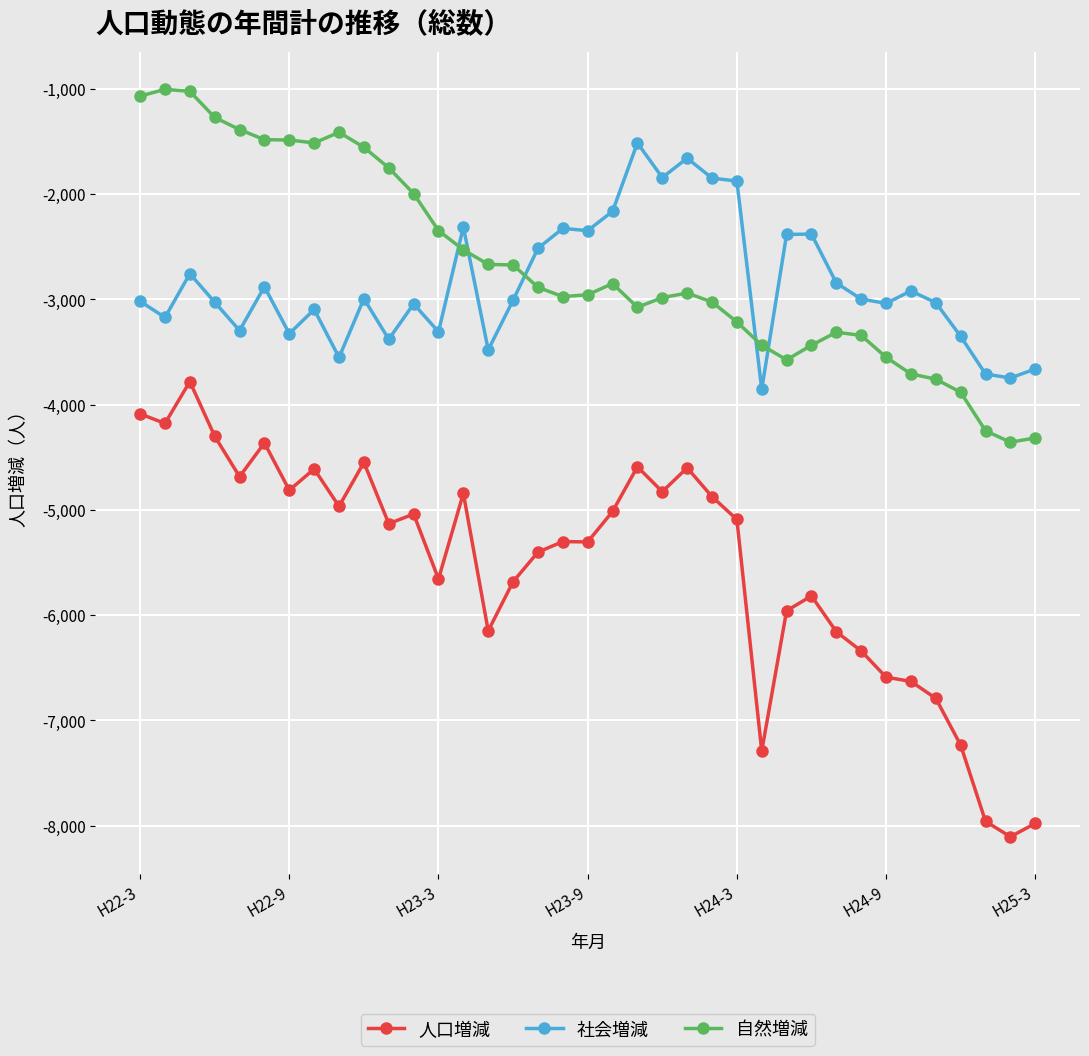

How many intersections are there between 社会増減 and 自然増減?

5